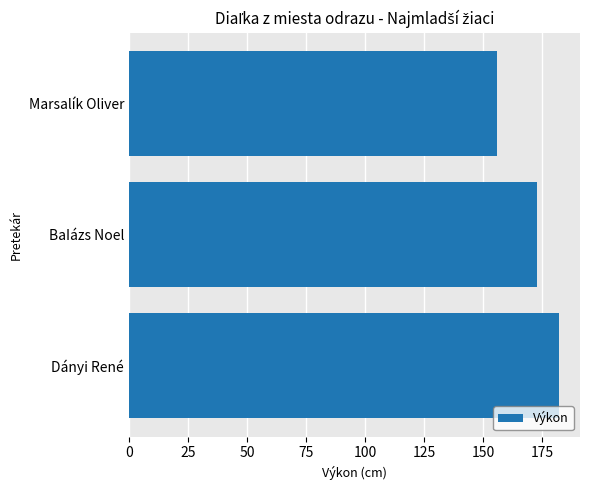

What is the greatest value displayed?

182